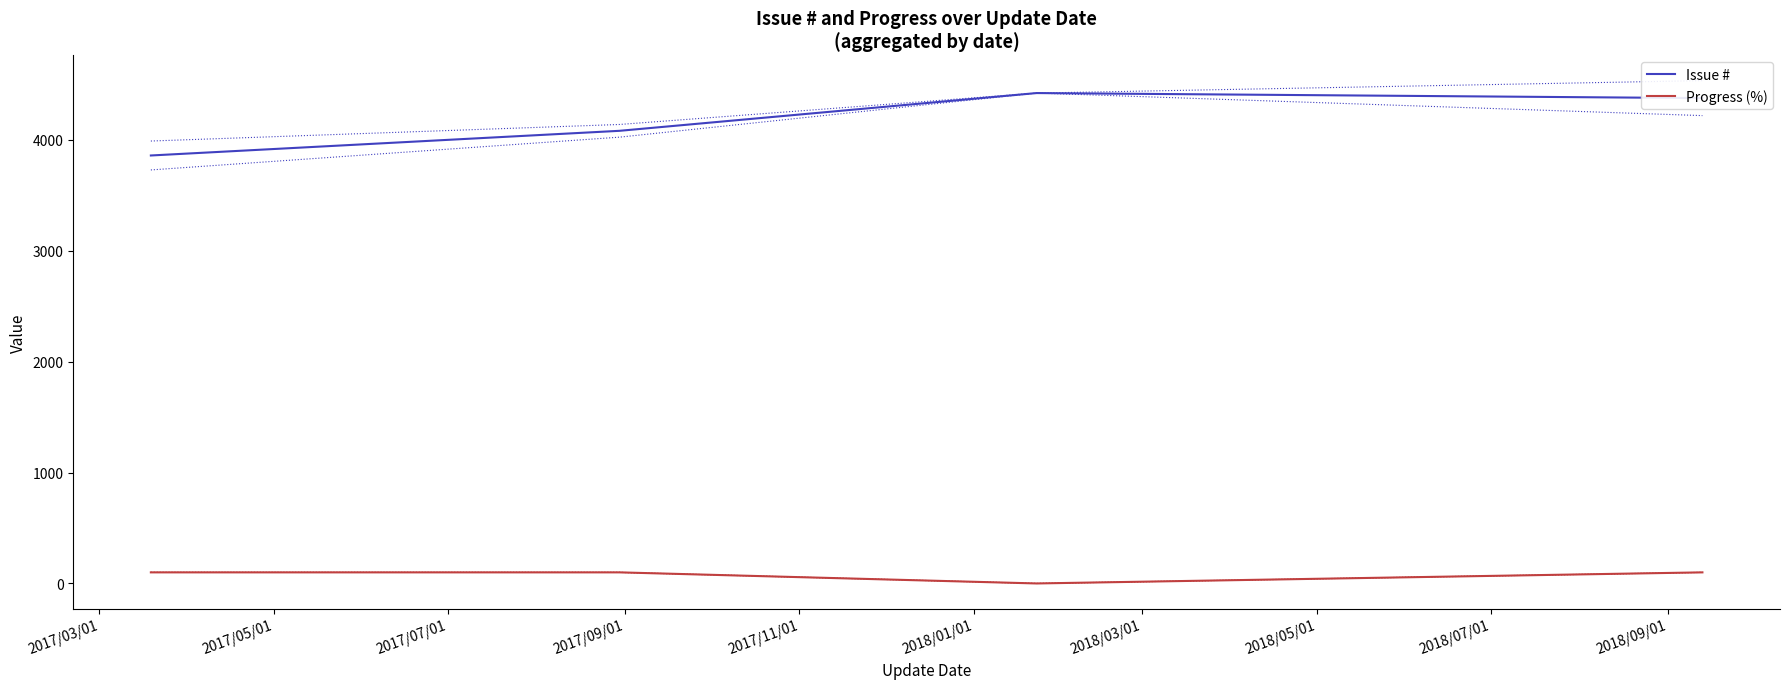

List the series in order of their peak value, highest first.

Issue #, Progress (%)